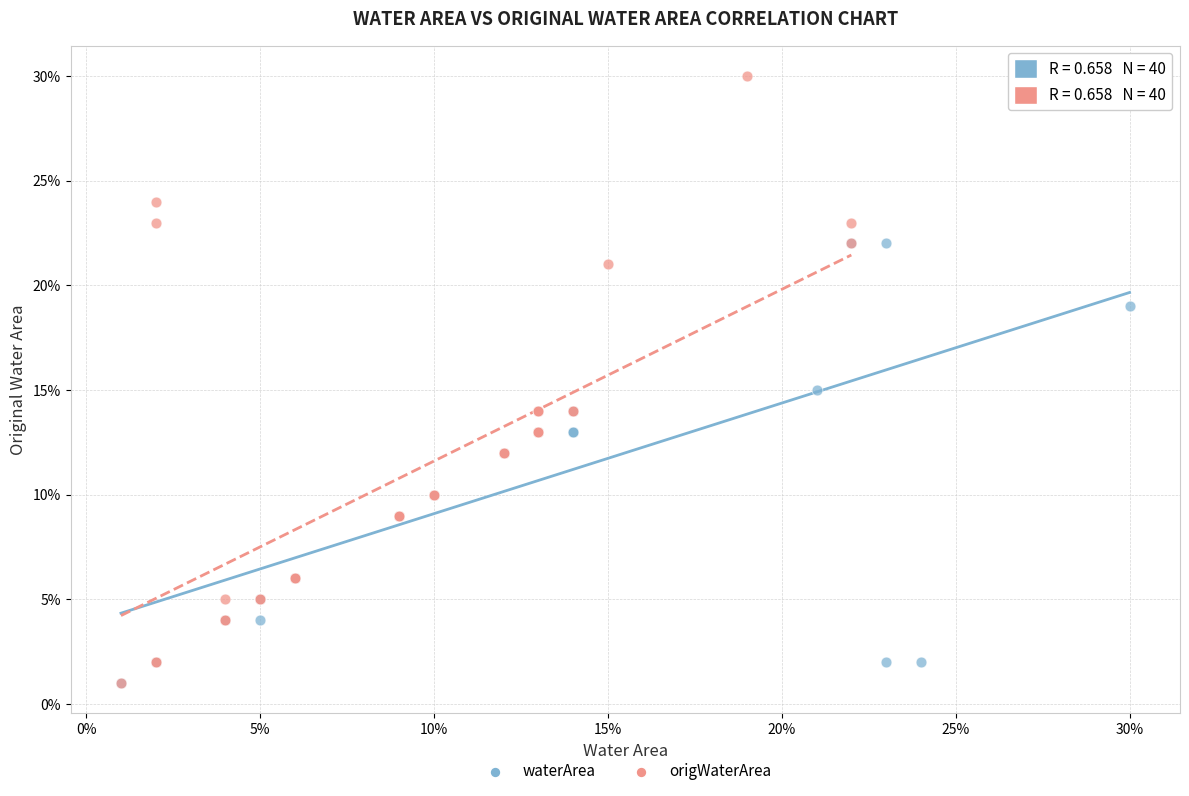

Which series contains the highest Y value?

origWaterArea